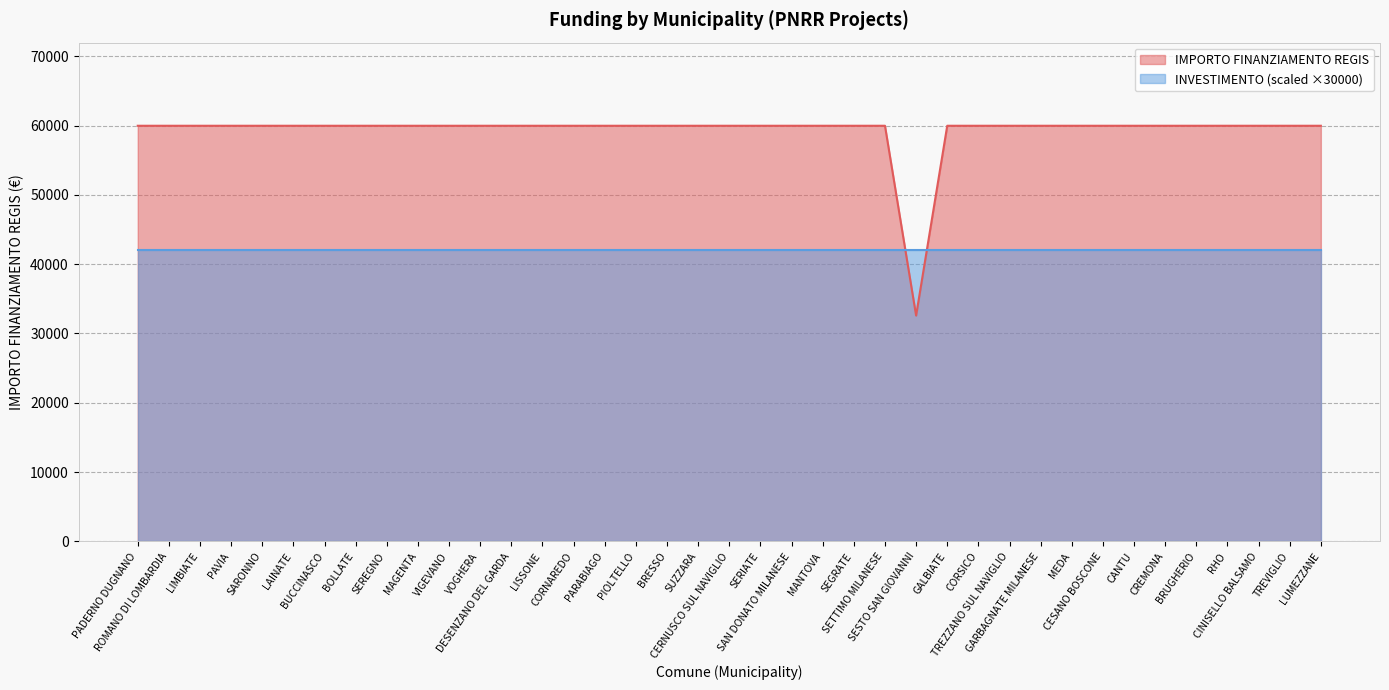

What is the label of the 22nd point from the left?

SAN DONATO MILANESE